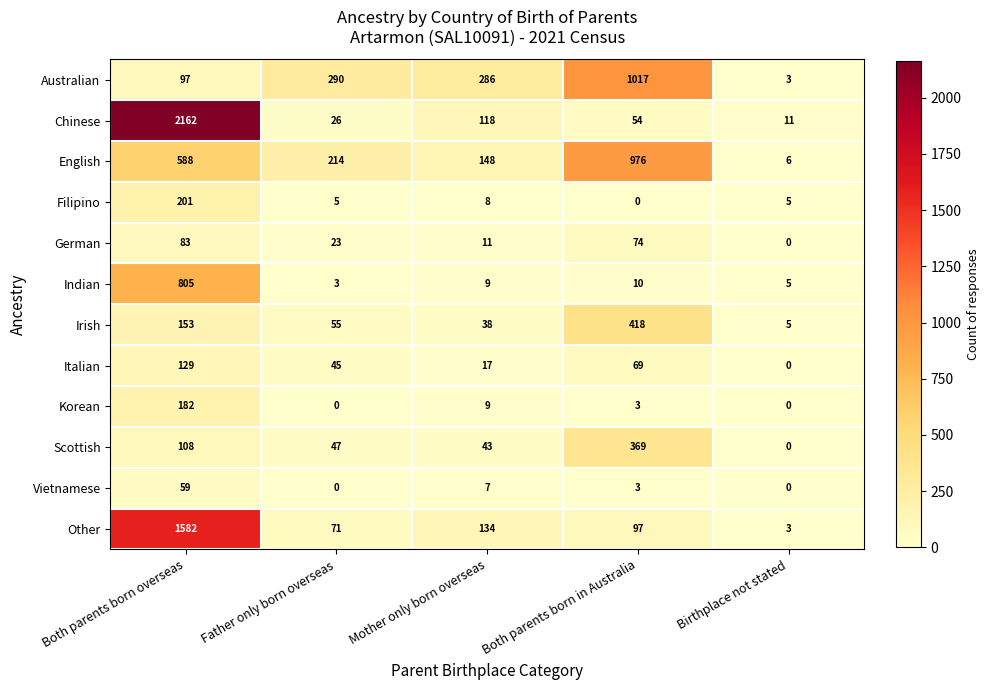

What is the difference between the highest and lowest values at Father only born overseas?

290